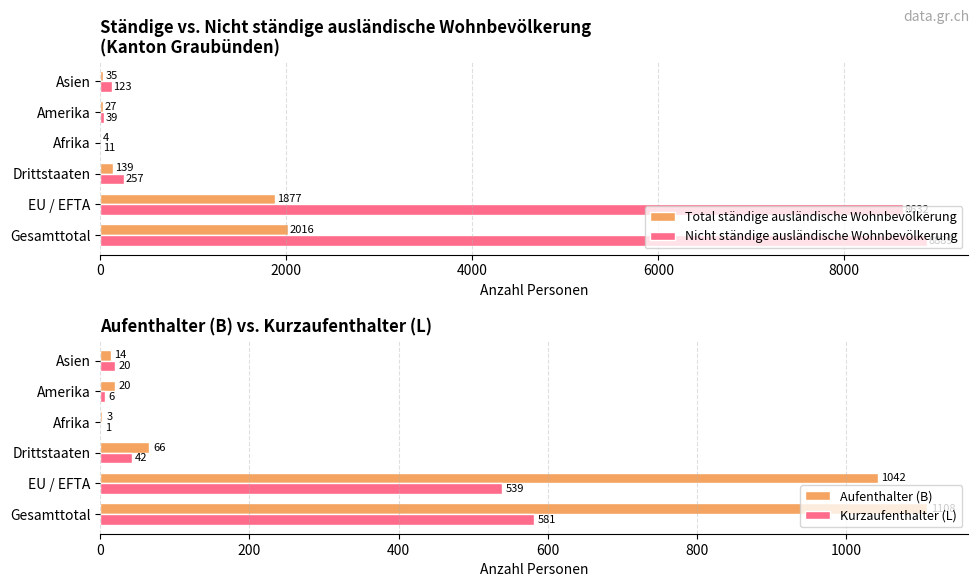

How many groups of bars are there?

6